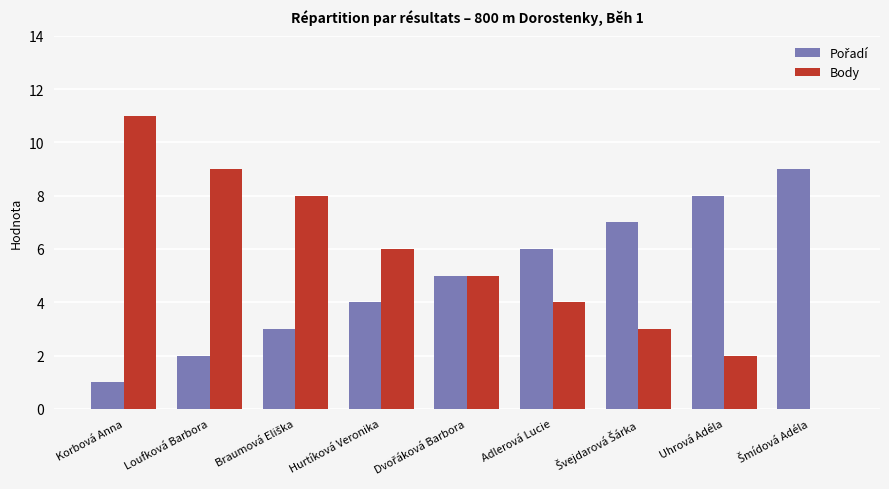

The value of Body at Korbová Anna is 5. True or false?

False